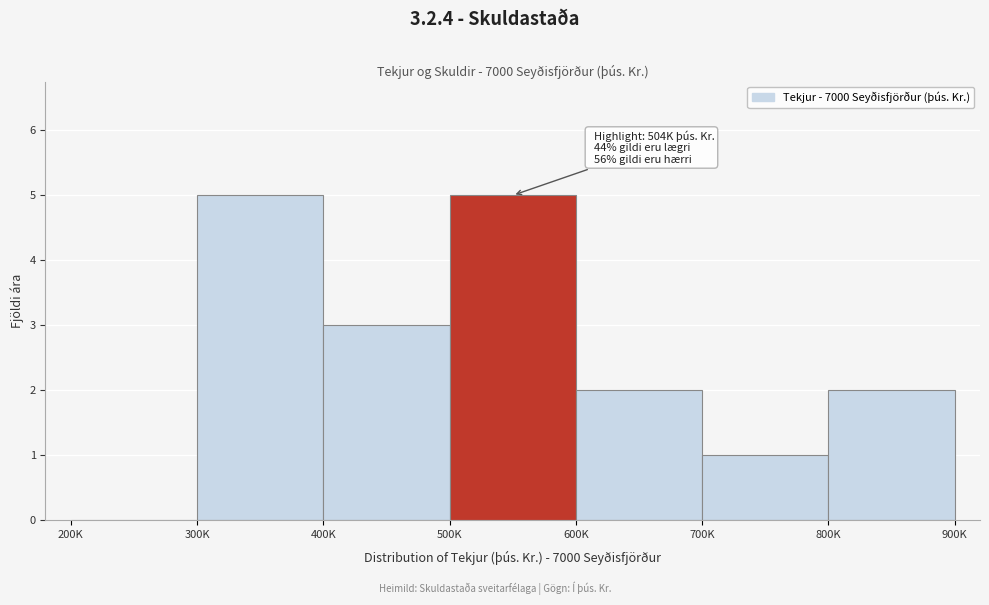

Reading right to left, what are all the values shown in this chart?

800K=2	700K=1	600K=2	500K=5	400K=3	300K=5	200K=0